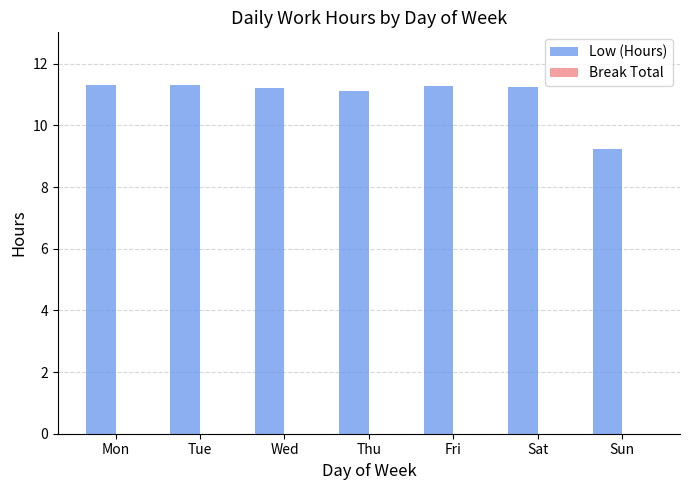

What is the average value?

11.0